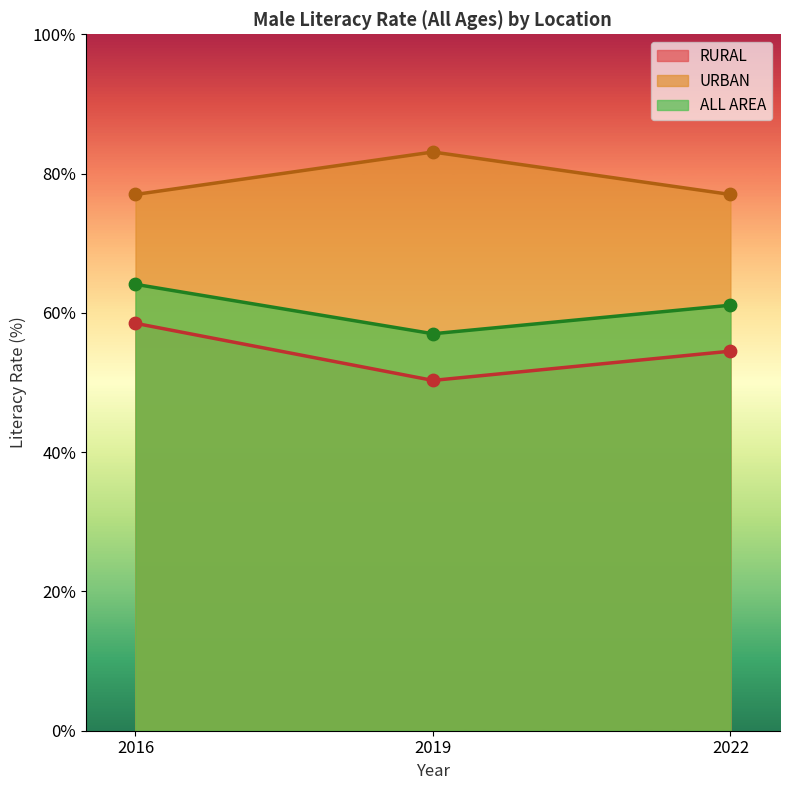

What are all the series names shown in the legend?

RURAL, URBAN, ALL AREA